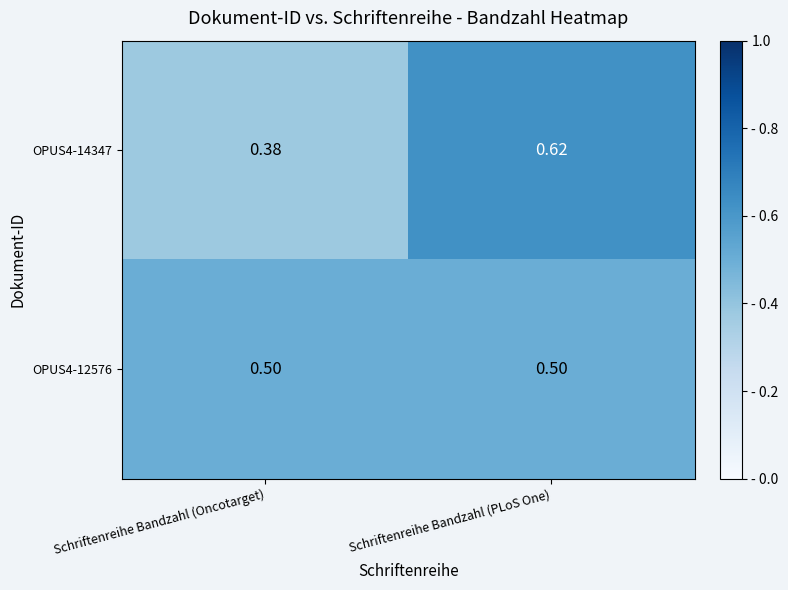

Where is OPUS4-14347 nearest to the value 0?

Schriftenreihe Bandzahl (Oncotarget)